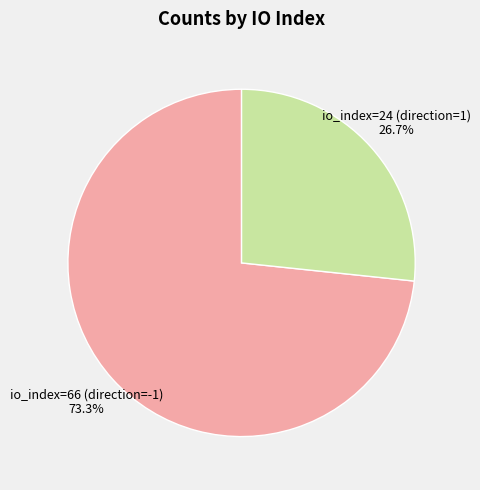

To the nearest percent, what portion does io_index=24 (direction=1) represent?

27%